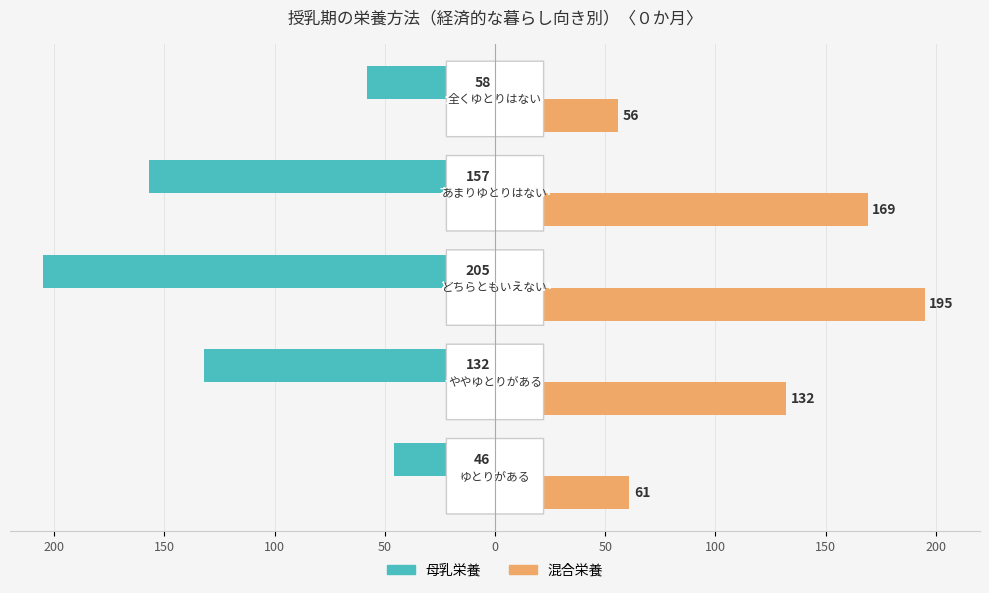

What are all the series names shown in the legend?

母乳栄養, 混合栄養